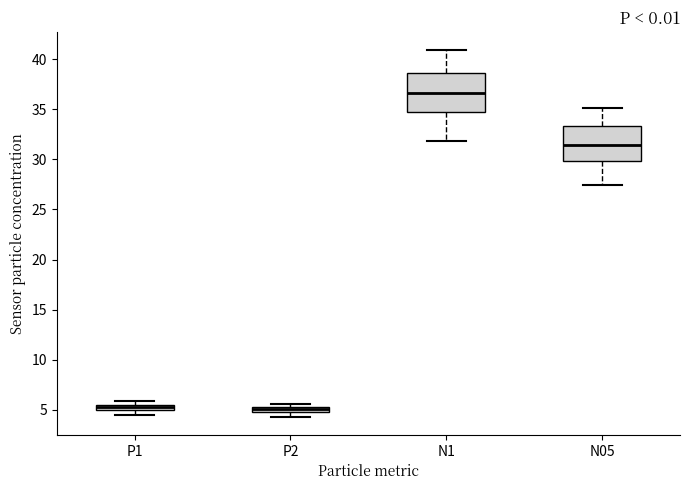

Where is the upper edge of the box for N1 on the y-axis? The values are not printed on the chart, so give them approximately, as read against the axis.

38.5